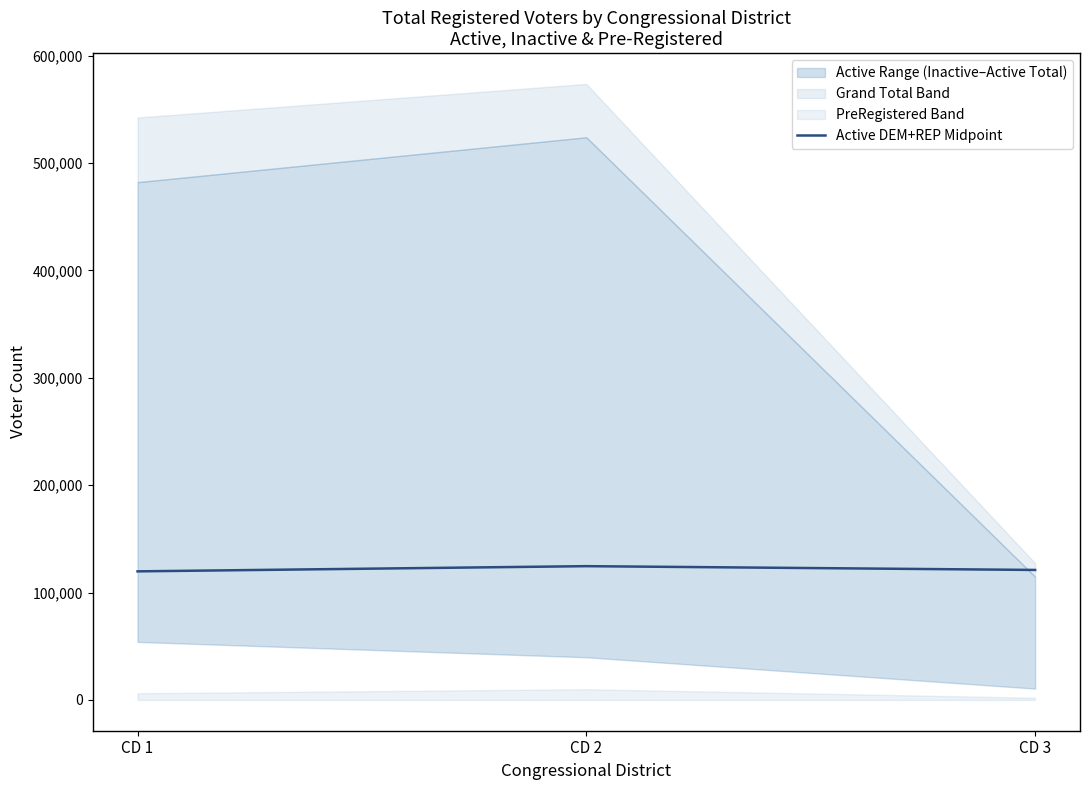

What is the difference between the values at CD 2 and CD 1?

4838.5